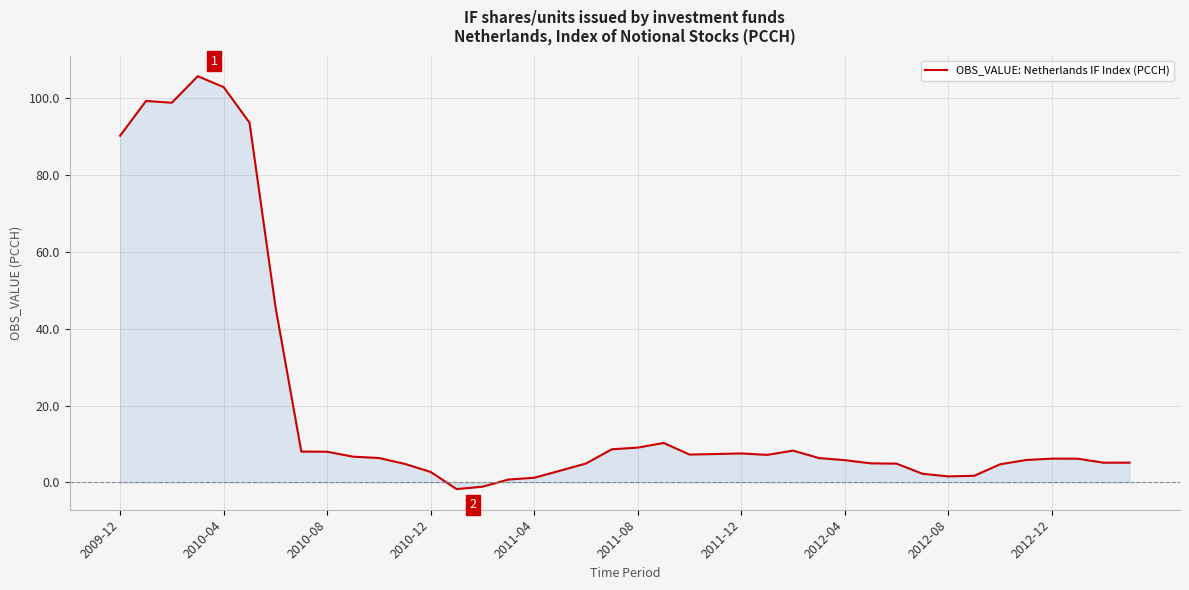

What is the difference between the maximum and minimum values?

107.5